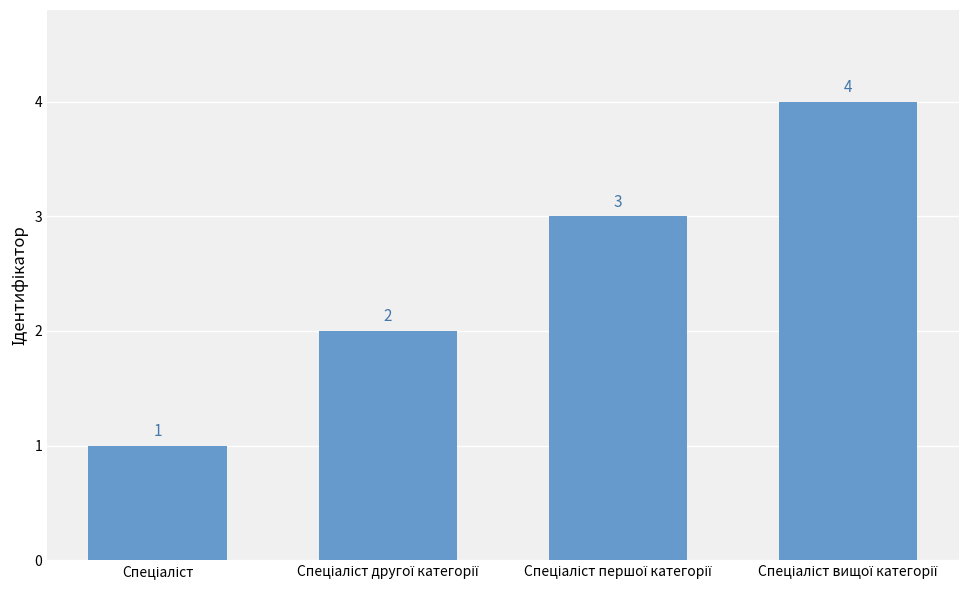

What is the difference between the maximum and minimum values?

3